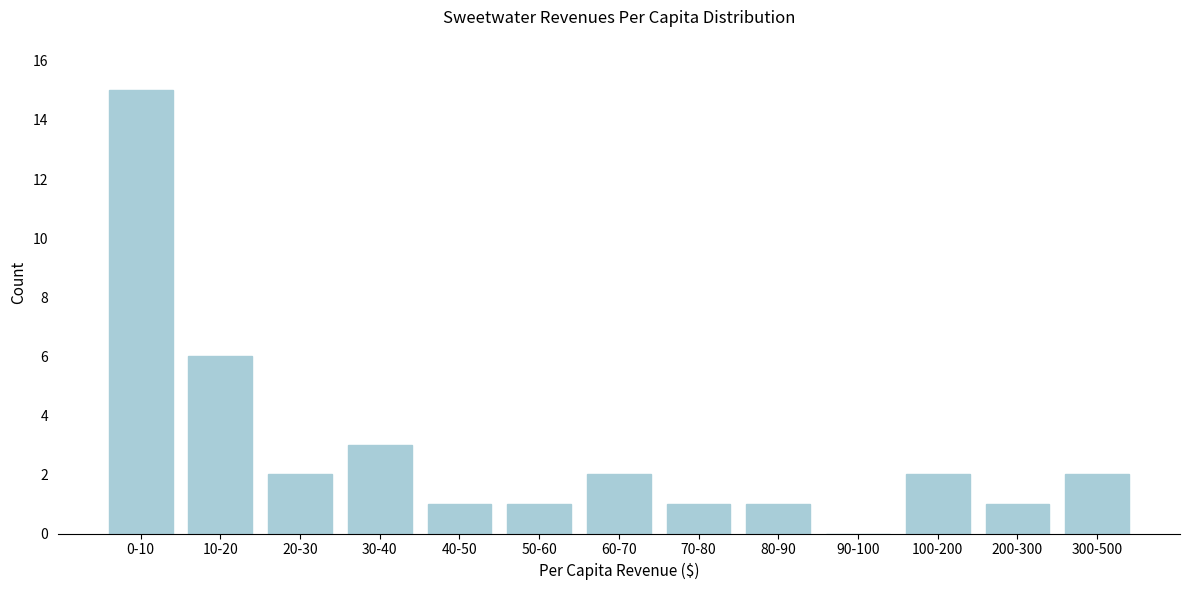

Reading left to right, extract all data points from this chart.

0-10=15	10-20=6	20-30=2	30-40=3	40-50=1	50-60=1	60-70=2	70-80=1	80-90=1	90-100=0	100-200=2	200-300=1	300-500=2